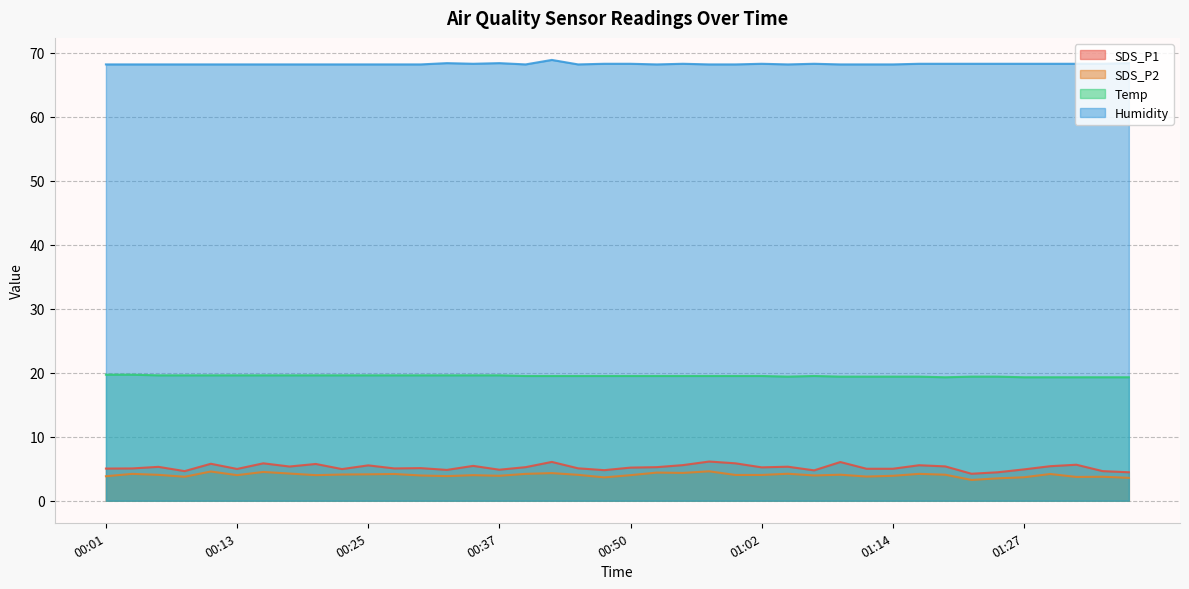

Which series changed the most between 00:42 and 01:36?

SDS_P1